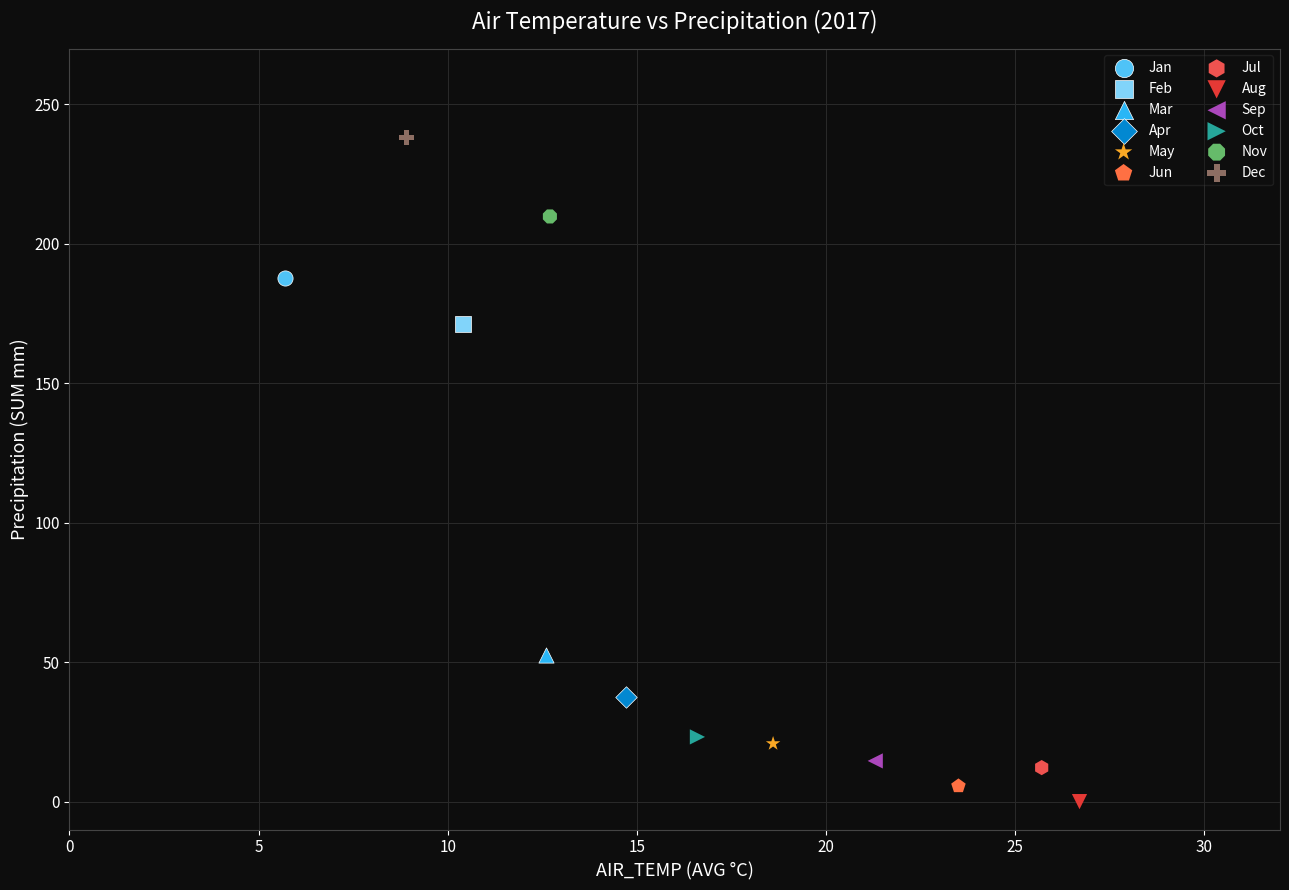

What are all the series names shown in the legend?

Jan, Feb, Mar, Apr, May, Jun, Jul, Aug, Sep, Oct, Nov, Dec